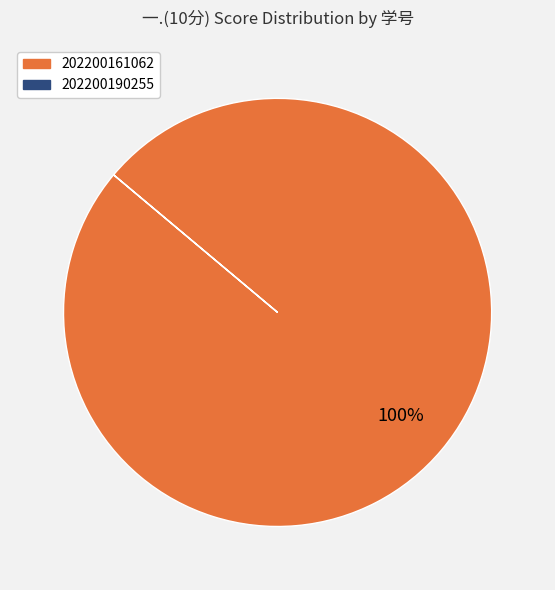

Does 202200161062 represent more than half of the total?

Yes